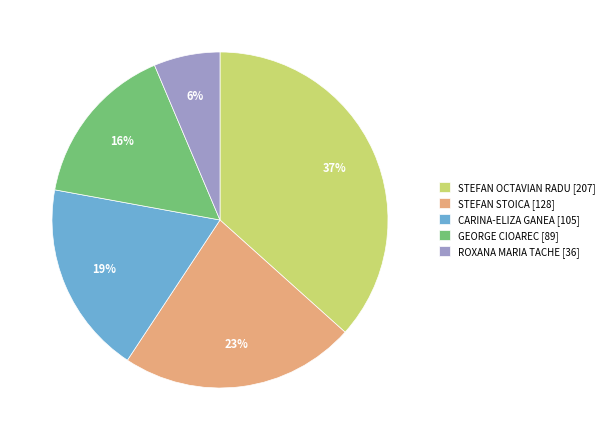

To the nearest percent, what portion does GEORGE CIOAREC represent?

16%